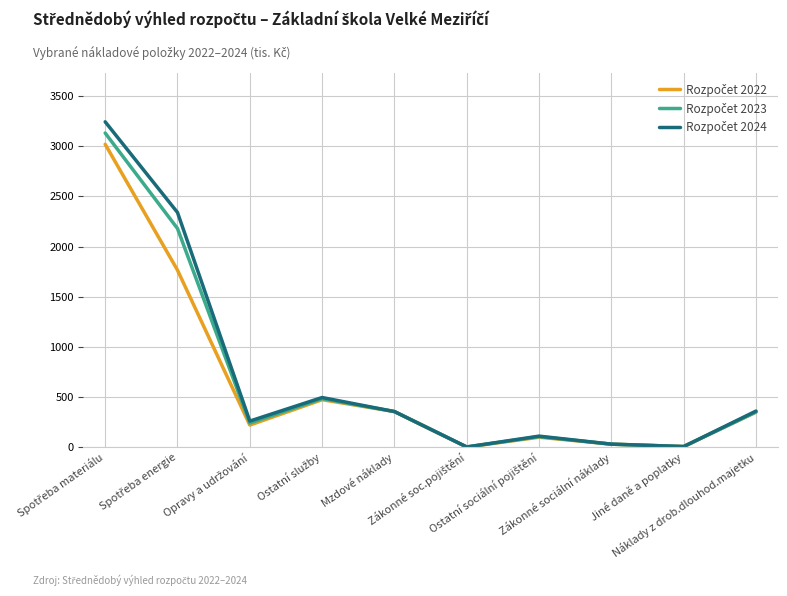

At how many categories does at least one series exceed 2514?

1